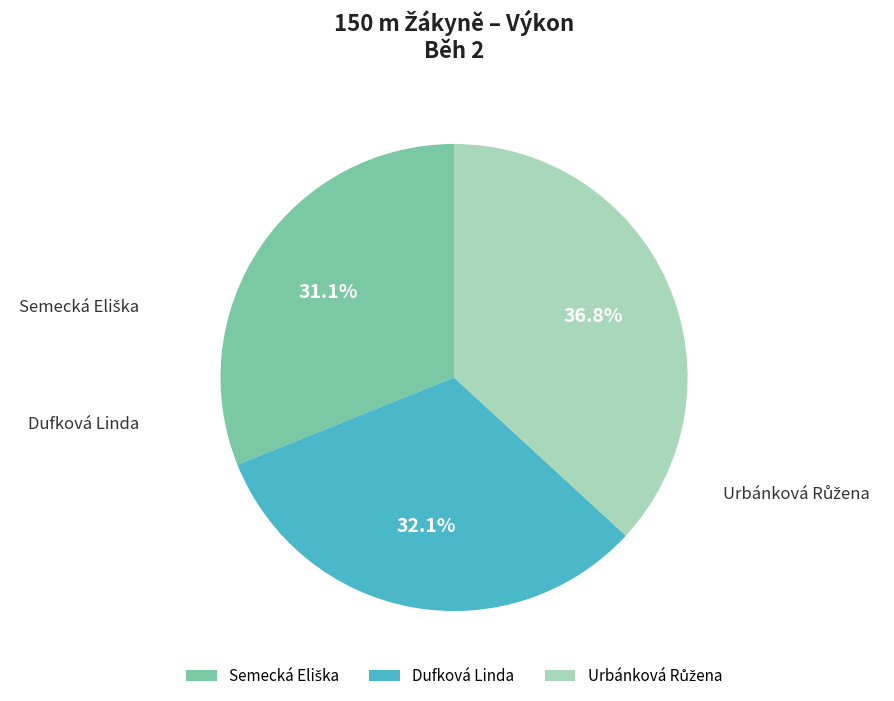

Rank the categories by value from lowest to highest.

Semecká Eliška, Dufková Linda, Urbánková Růžena